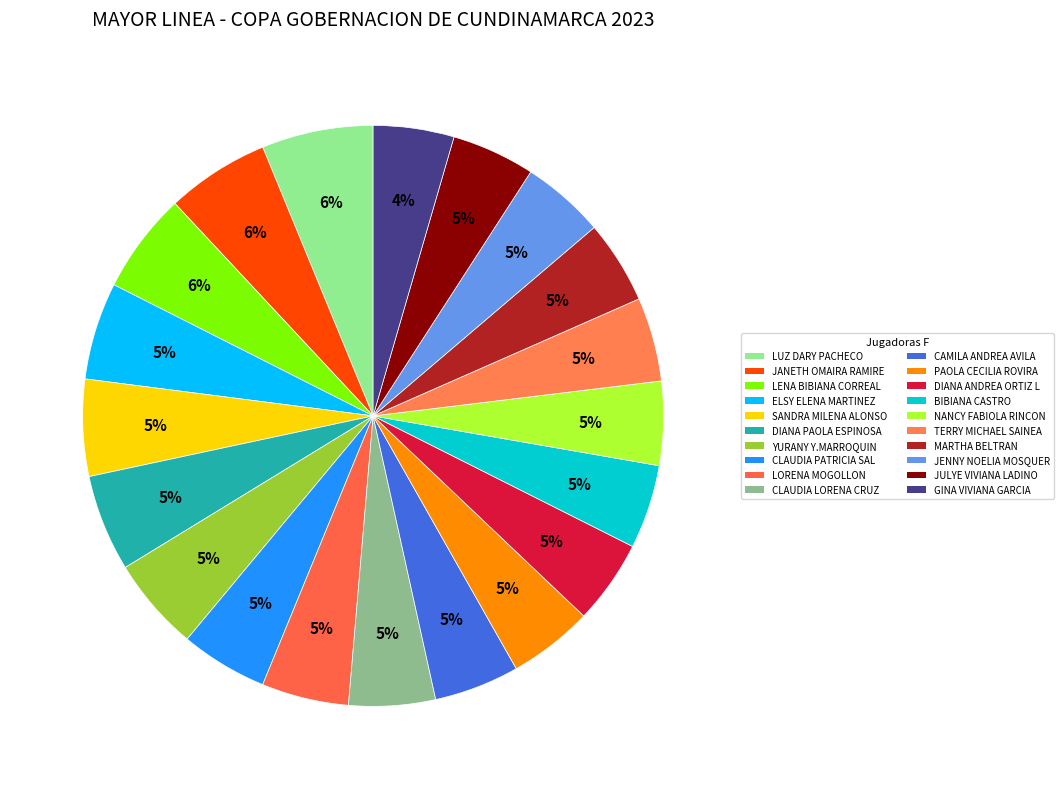

Rank the categories by value from highest to lowest.

LUZ DARY PACHECO, JANETH OMAIRA RAMIREZ RAMIREZ, LENA BIBIANA CORREAL MOYA, ELSY ELENA MARTINEZ BUSTAMANTE, SANDRA MILENA ALONSO COMETA, DIANA PAOLA ESPINOSA, YURANY Y.MARROQUIN, CLAUDIA PATRICIA SALCEDO, LORENA MOGOLLON, CLAUDIA LORENA CRUZ, CAMILA ANDREA AVILA MILLAN, PAOLA CECILIA ROVIRA MARTES, DIANA ANDREA ORTIZ LEIVA, BIBIANA CASTRO, NANCY FABIOLA RINCON, TERRY MICHAEL SAINEA P., MARTHA BELTRAN, JENNY NOELIA MOSQUERA GIRALDO, JULYE VIVIANA LADINO MARTINEZ, GINA VIVIANA GARCIA FLOREZ